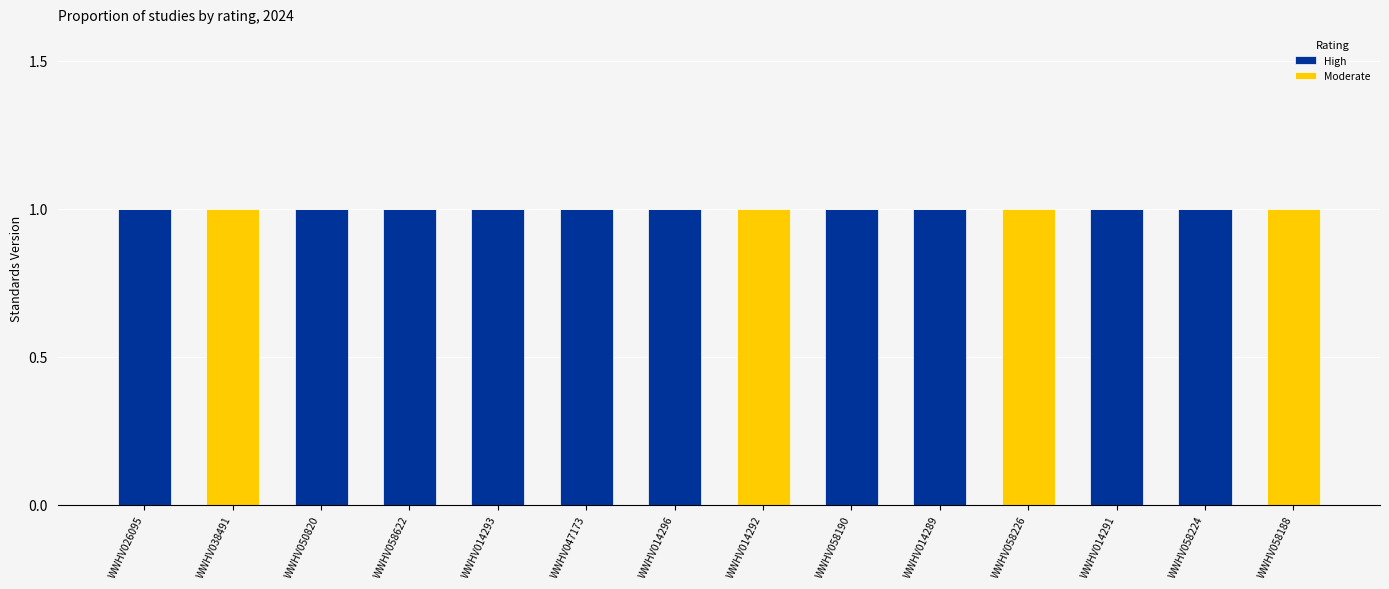

The High series shows 0 at WWHV014293. True or false?

False